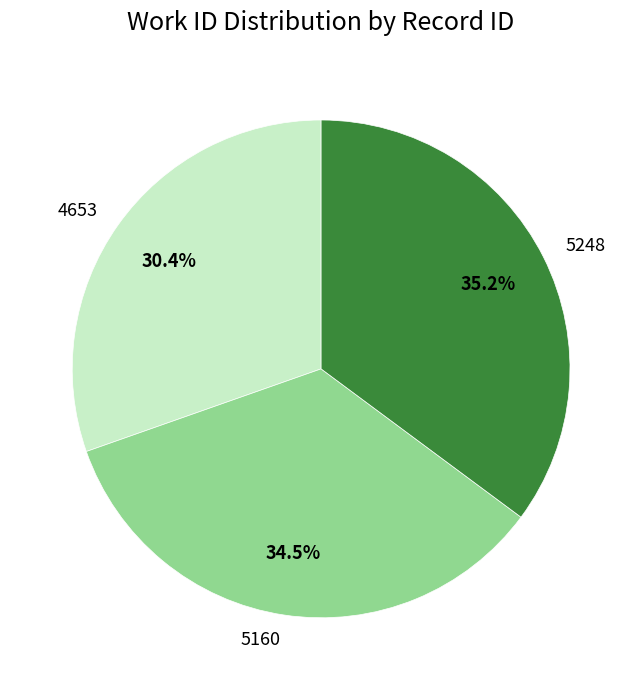

What percentage do 4653 and 5160 together represent?

64.8%